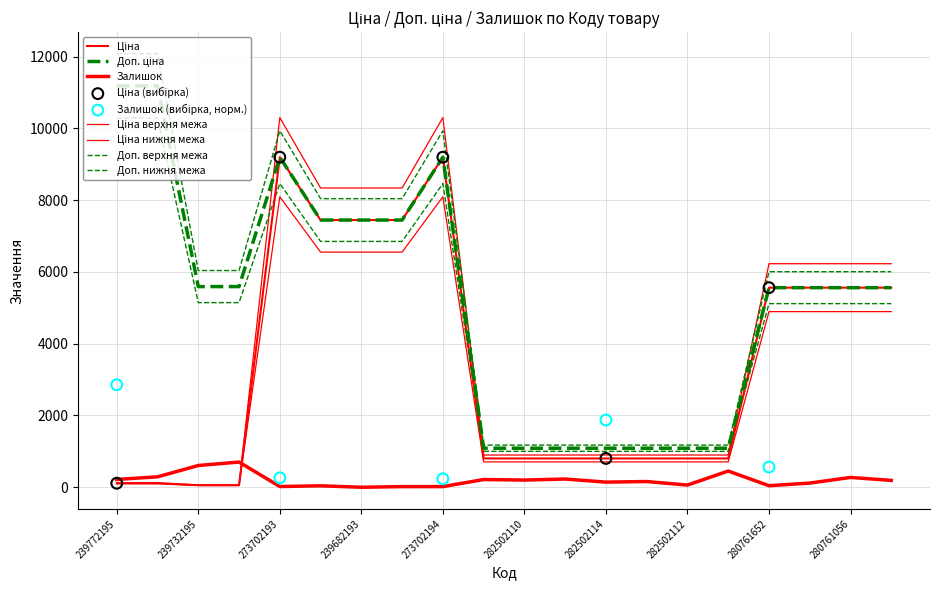

What is the total value across all series at 280761056?

11393.7